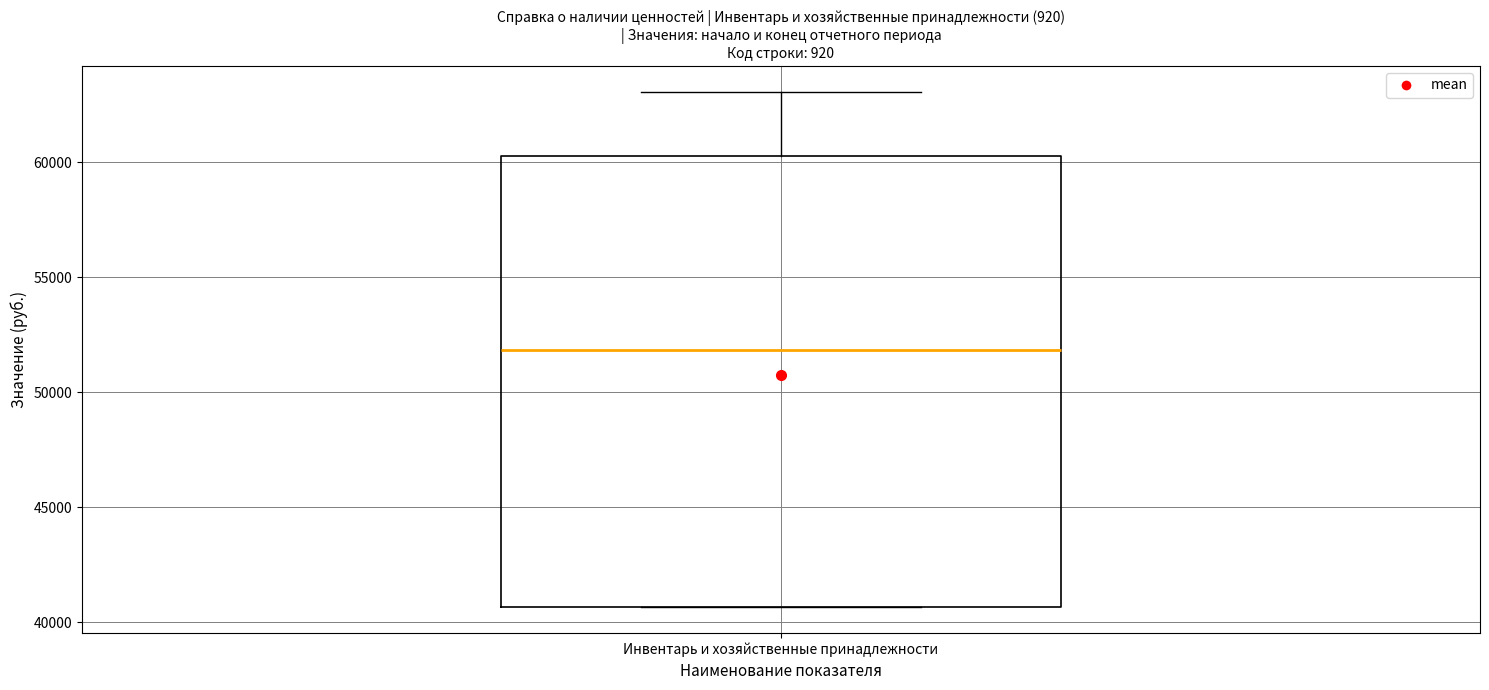

Read this box plot against the y-axis: the position of the median line, the range covered by the box, and the ends of both whiskers. The values are not printed on the chart, so give them approximately, as read against the axis.

median 52000, box 40500 to 60500, whiskers 40500 to 63000